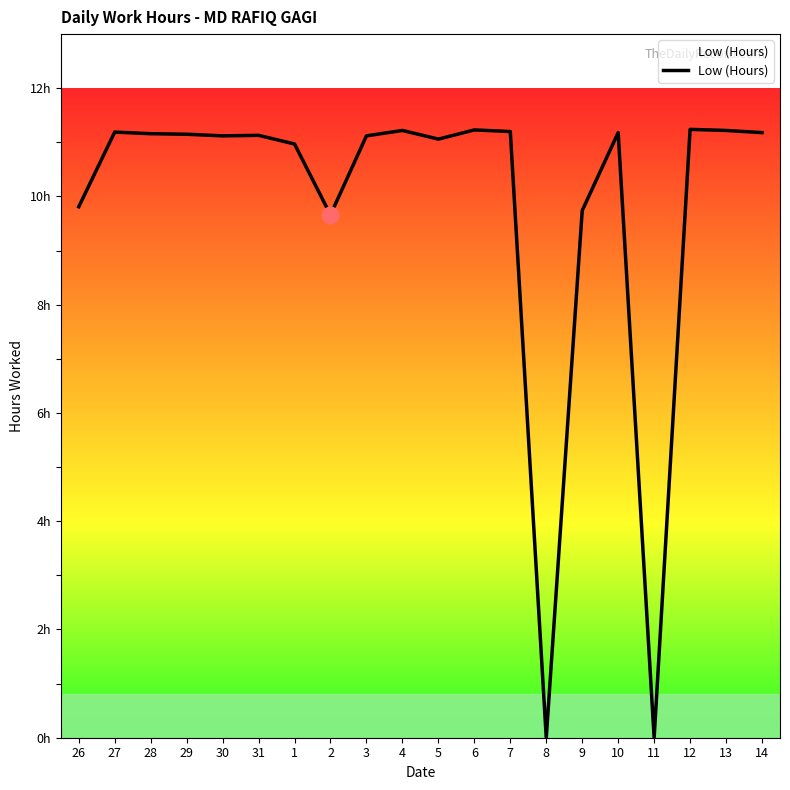

List the labels in order of value, smallest first.

8, 11, 2, 9, 26, 1, 5, 30, 3, 31, 29, 28, 10, 14, 27, 7, 4, 13, 6, 12